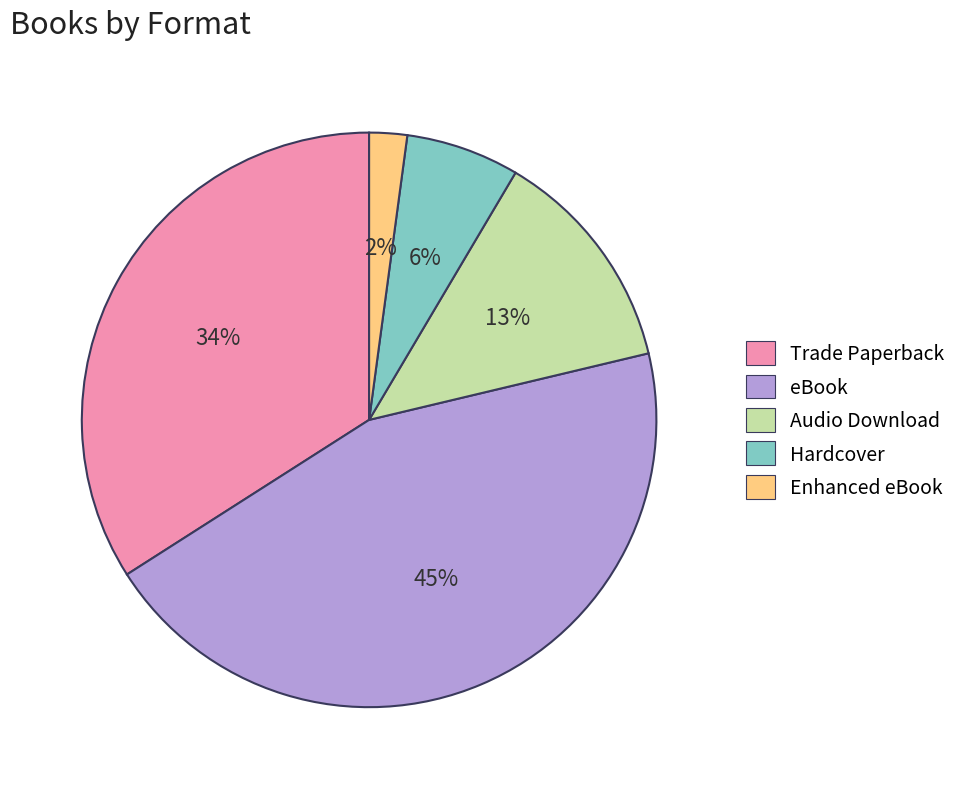

Do Enhanced eBook and Hardcover together represent more than half of the pie?

No